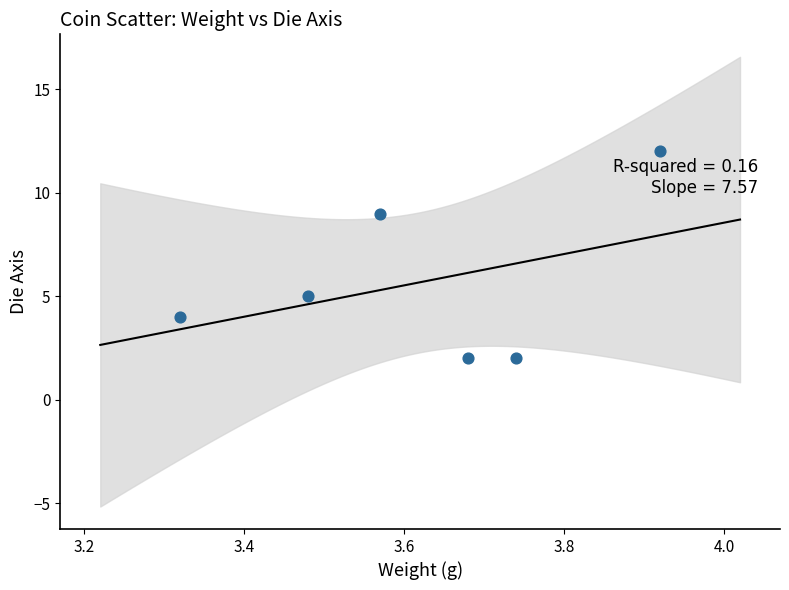

What is the range of Y values (max minus min)?

10